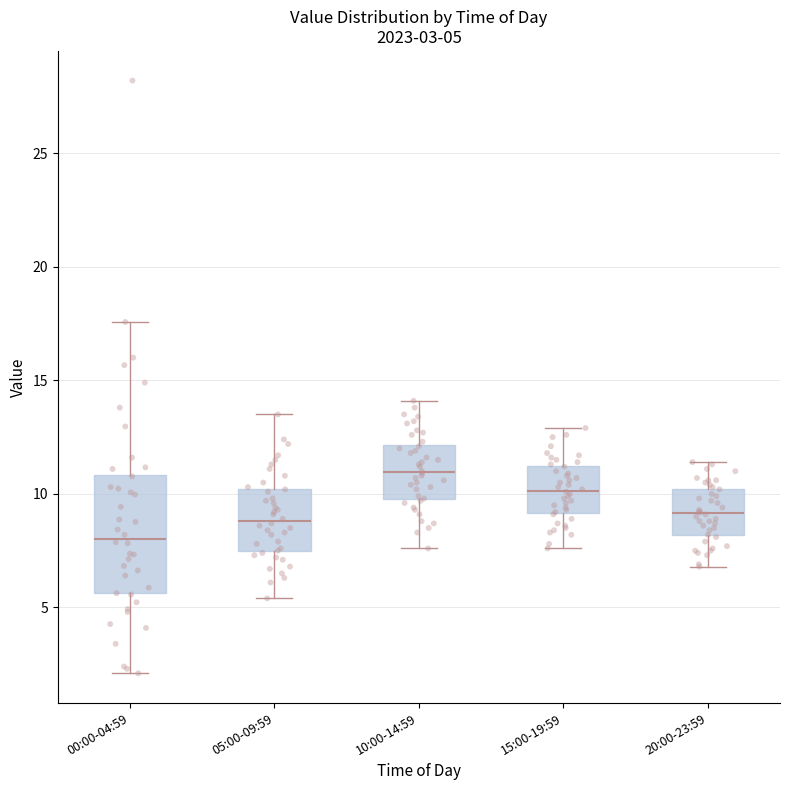

Comparing the boxes themselves (not the whiskers), which one is the tallest?

00:00-04:59